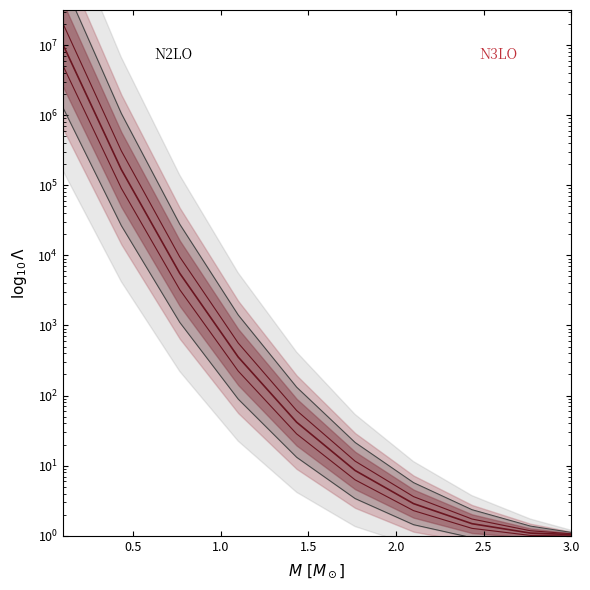

How many categories are shown in the chart?

10